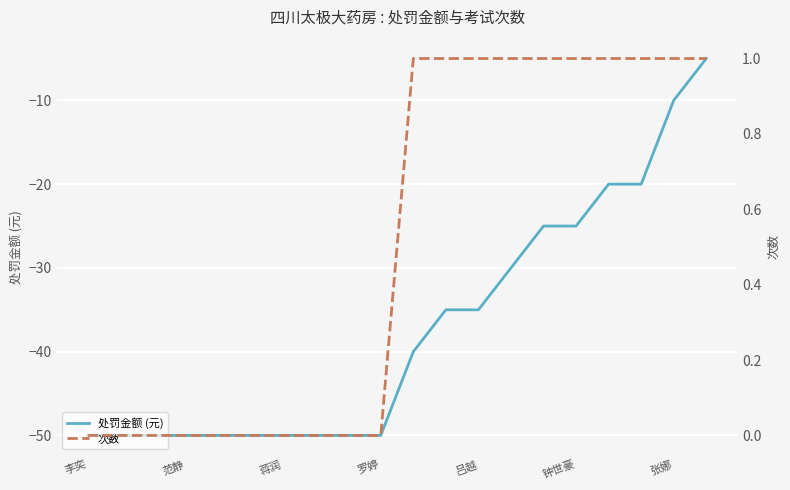

What is the highest value of the 处罚金额 (元) series?

-5